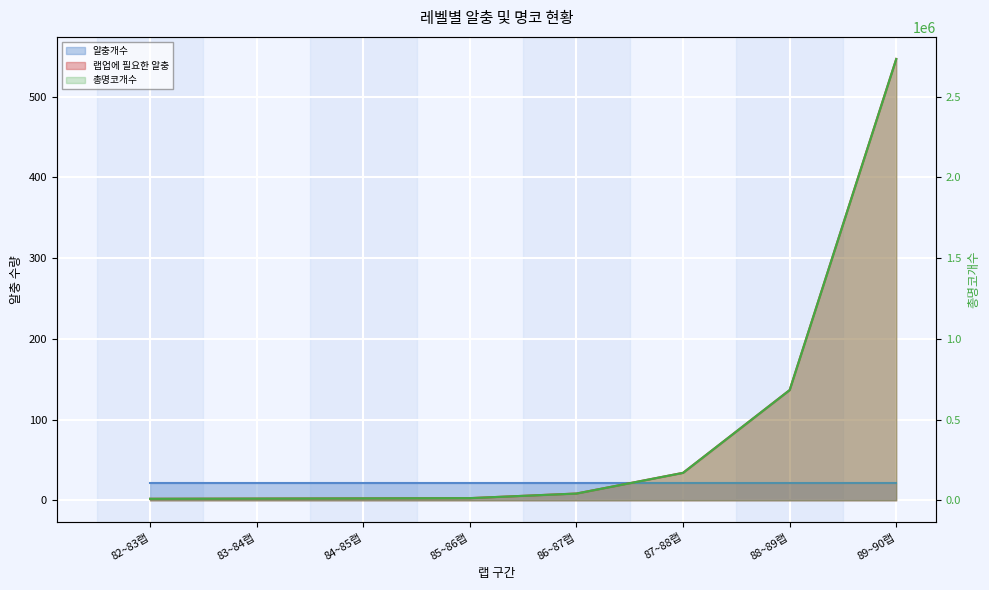

Is the value of 총명코개수 at 86~87랩 greater than the value of 랩업에 필요한 알충 at 85~86랩?

Yes